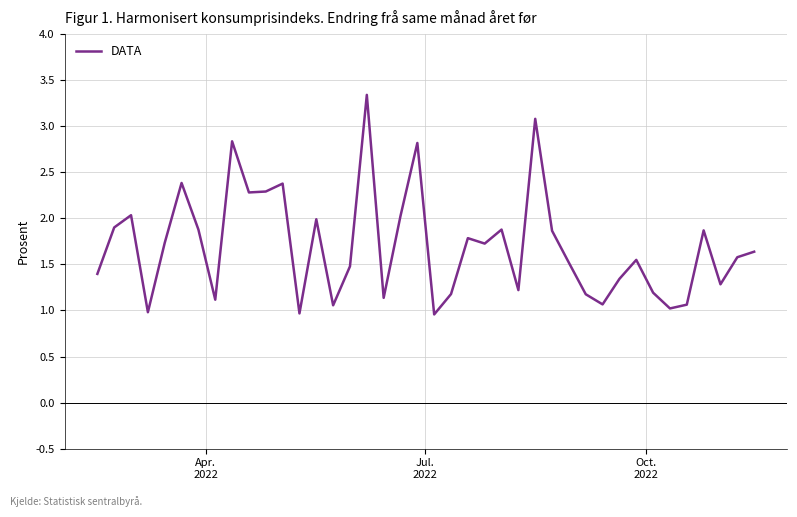

What is the difference between the maximum and minimum values?

2.4